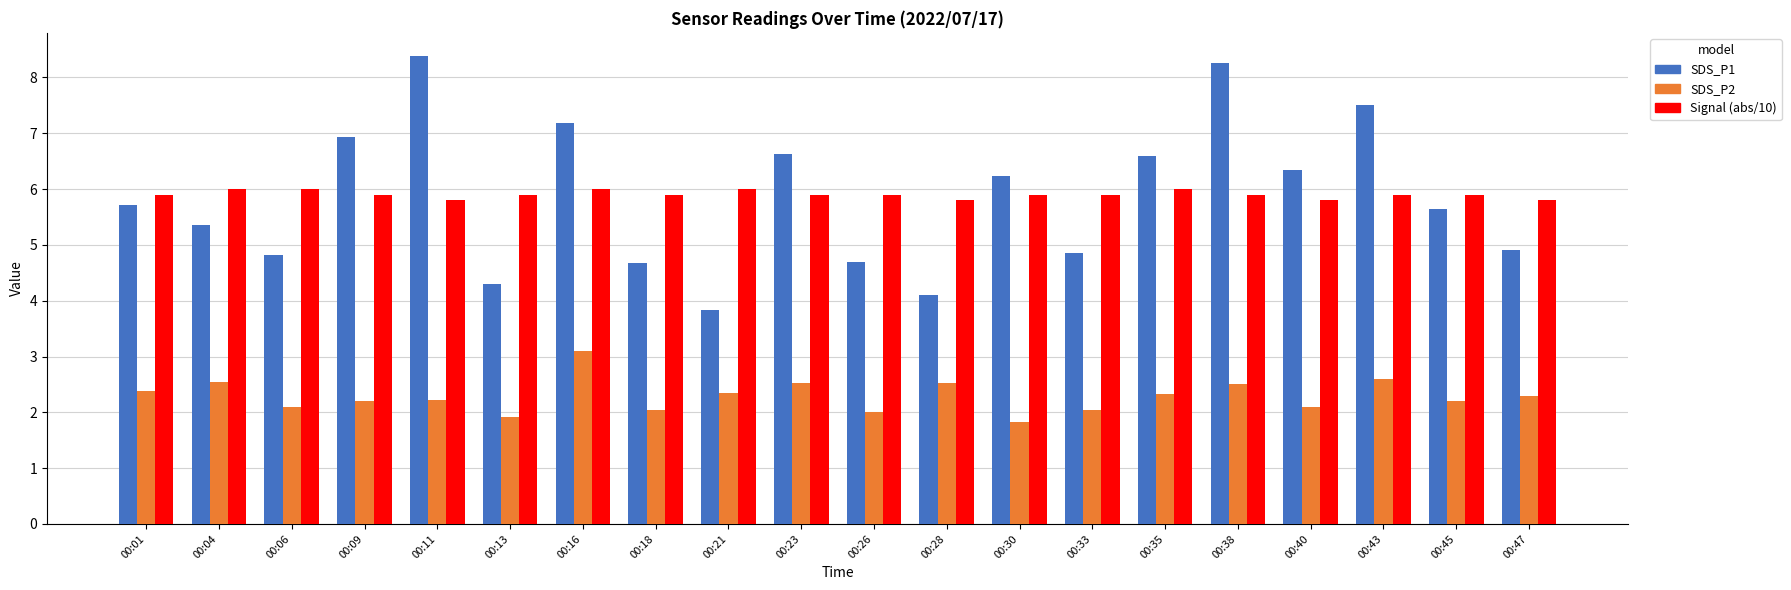

Which series changed the most between 00:04 and 00:23?

SDS_P1